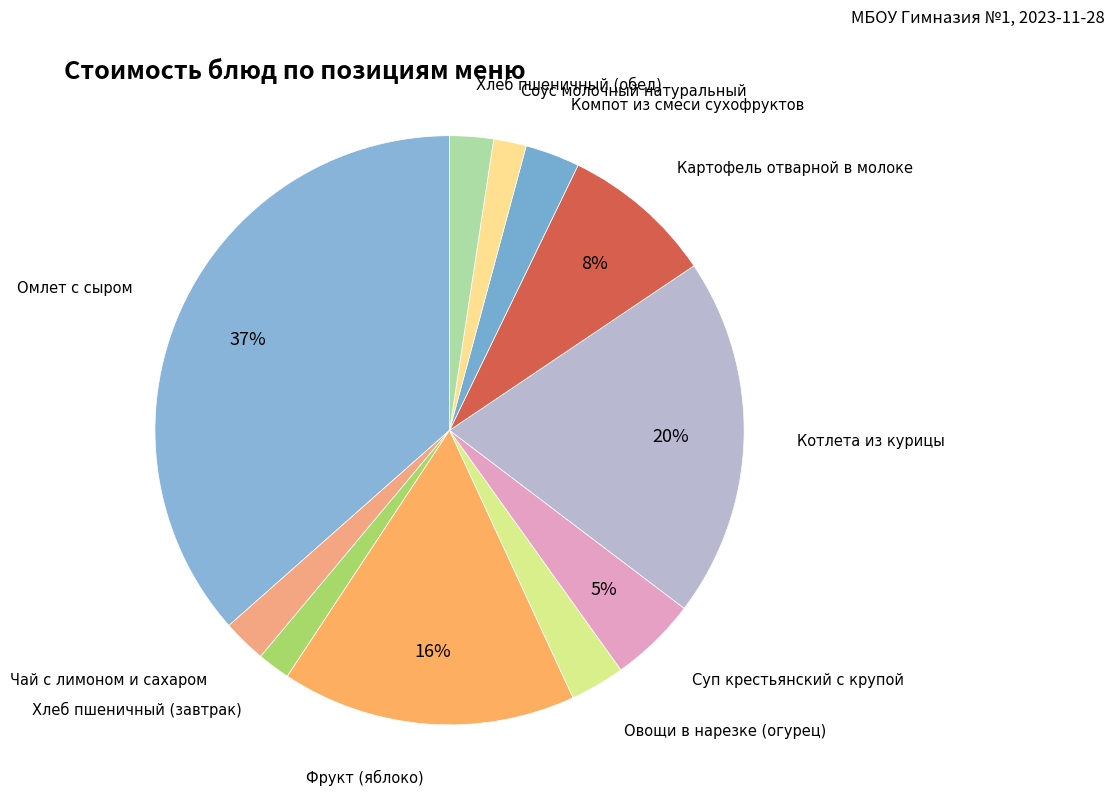

How many slices are in this pie chart?

11